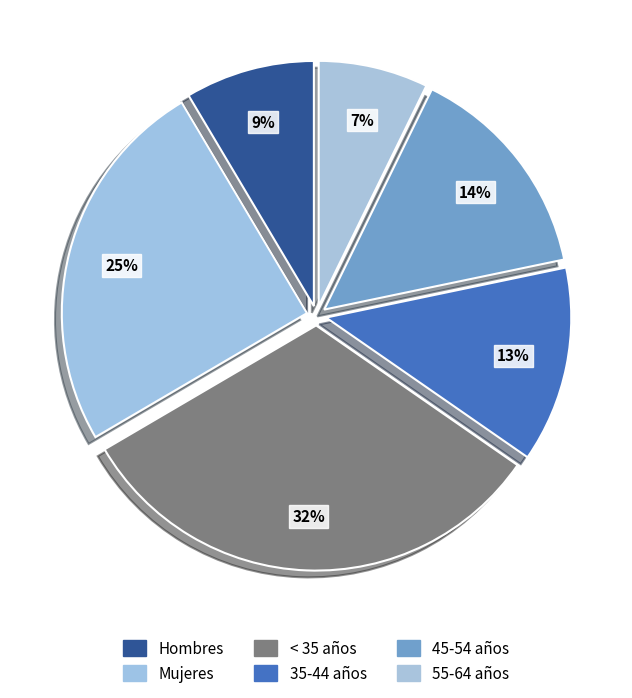

What percentage is the Hombres slice, to the nearest percent?

9%